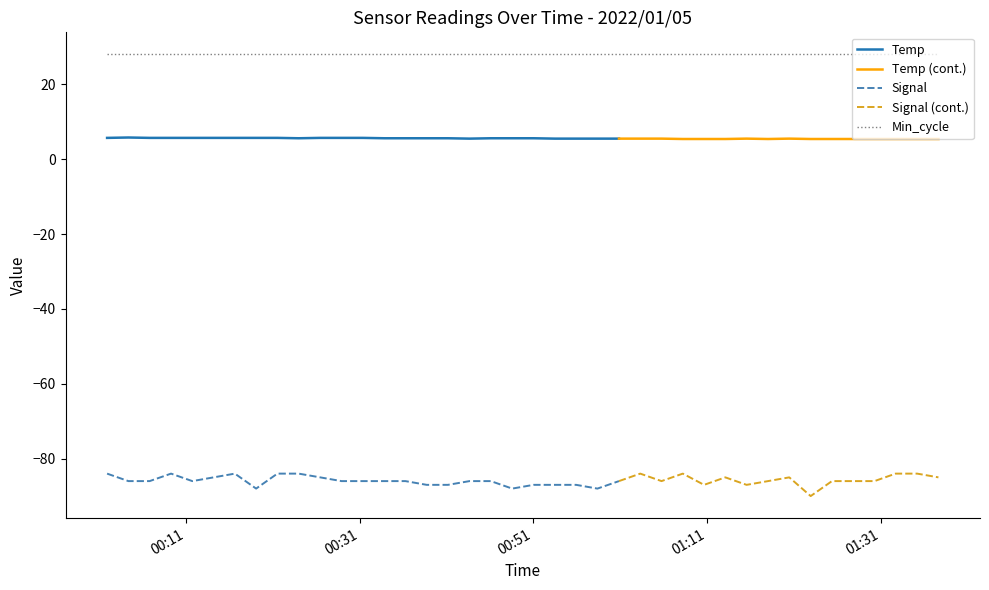

What is the value of the Temp point at the 16th from the left?

5.6